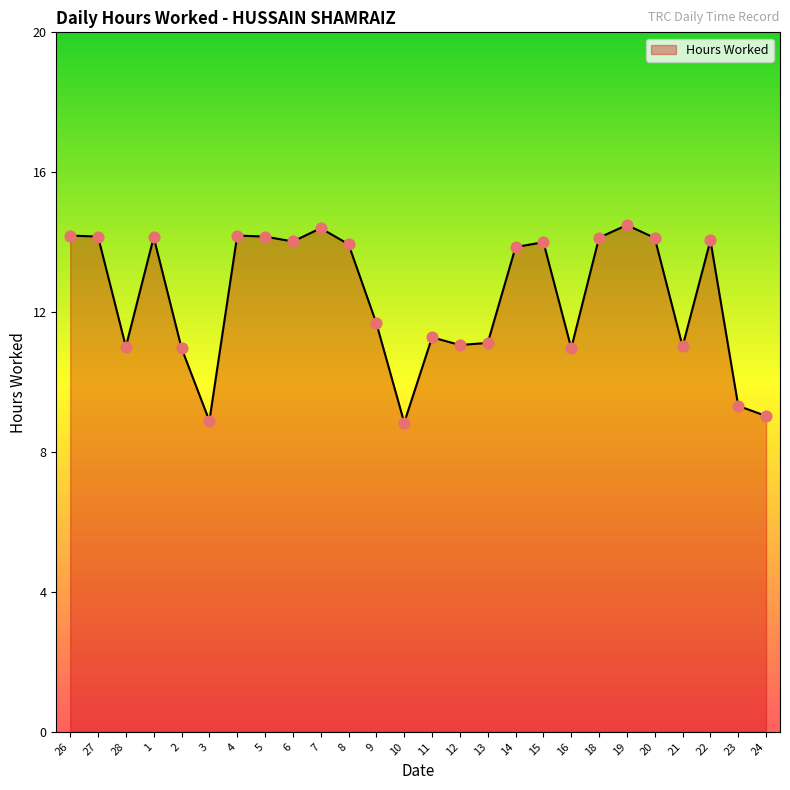

Which has a higher value, 9 or 1?

1